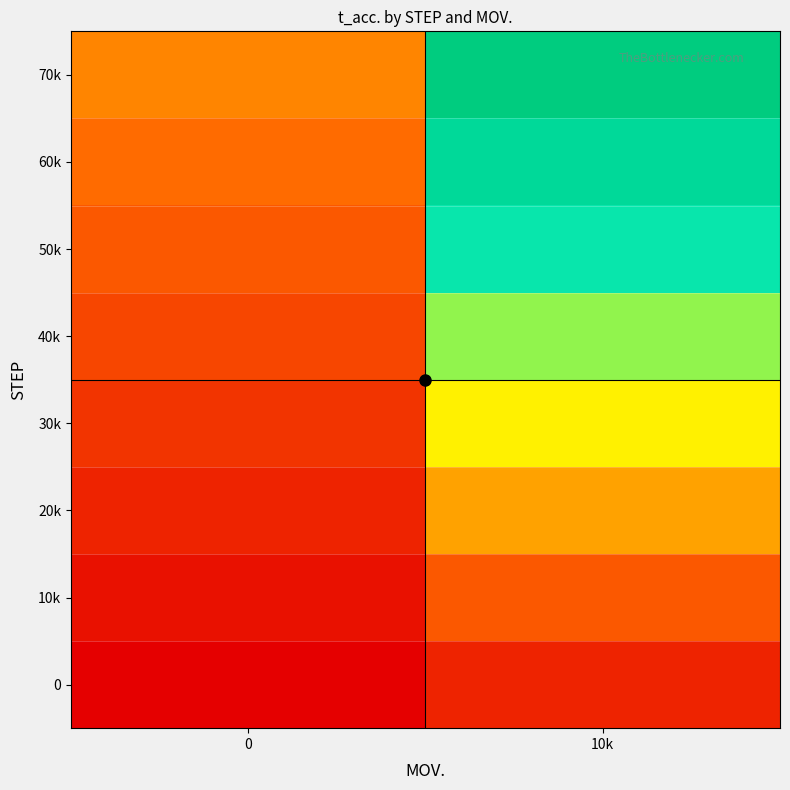

Reading left to right, transcribe all the data shown in this chart.

0: 0=12	10k=36
10k: 0=24	10k=72
20k: 0=36	10k=108
30k: 0=48	10k=144
40k: 0=60	10k=180
50k: 0=72	10k=216
60k: 0=84	10k=252
70k: 0=96	10k=288